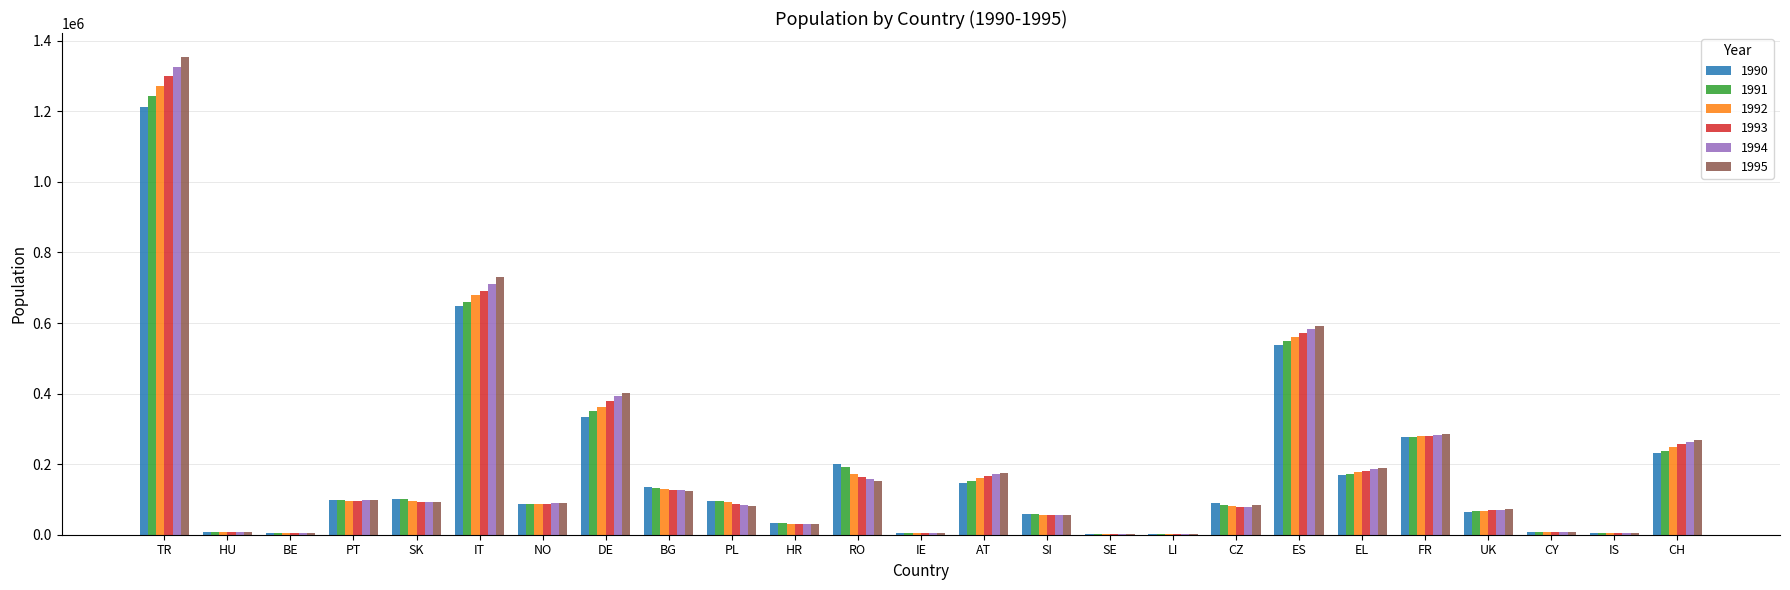

Does the chart contain stacked bars?

No